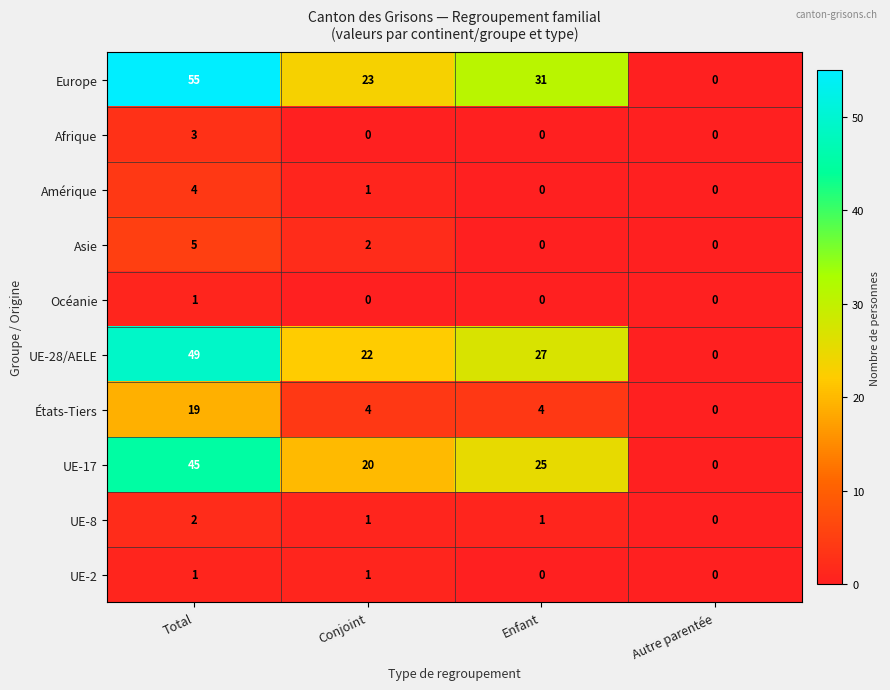

The États-Tiers series shows -8 at Autre parentée. True or false?

False